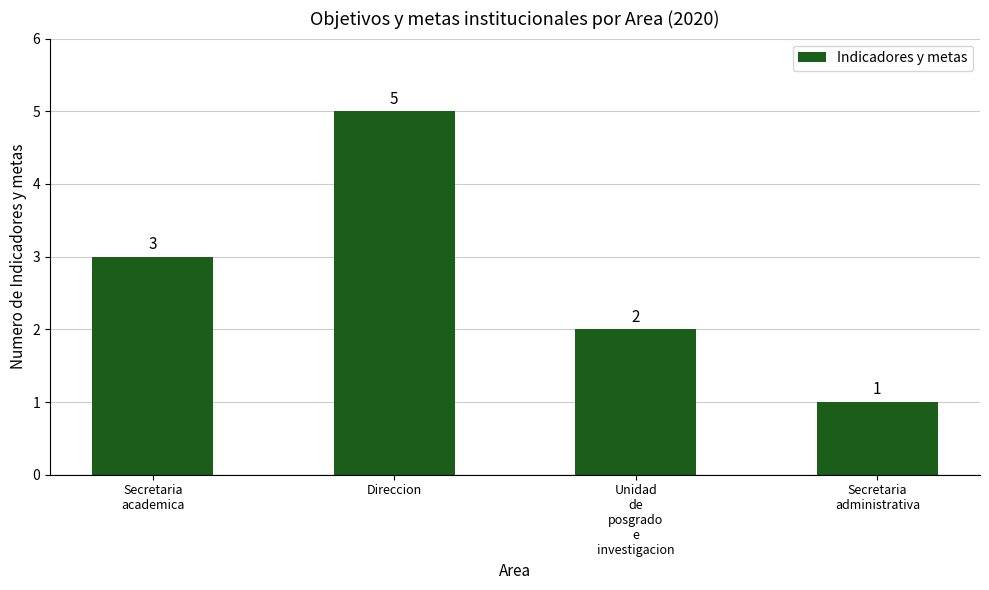

How many data points are less than 3?

2